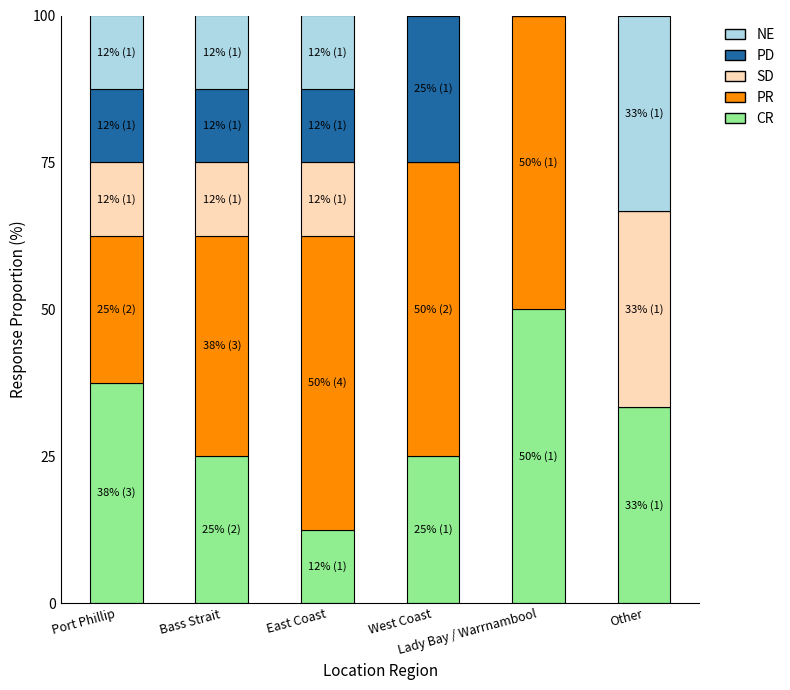

Are the bars grouped side by side (vs. stacked)?

No